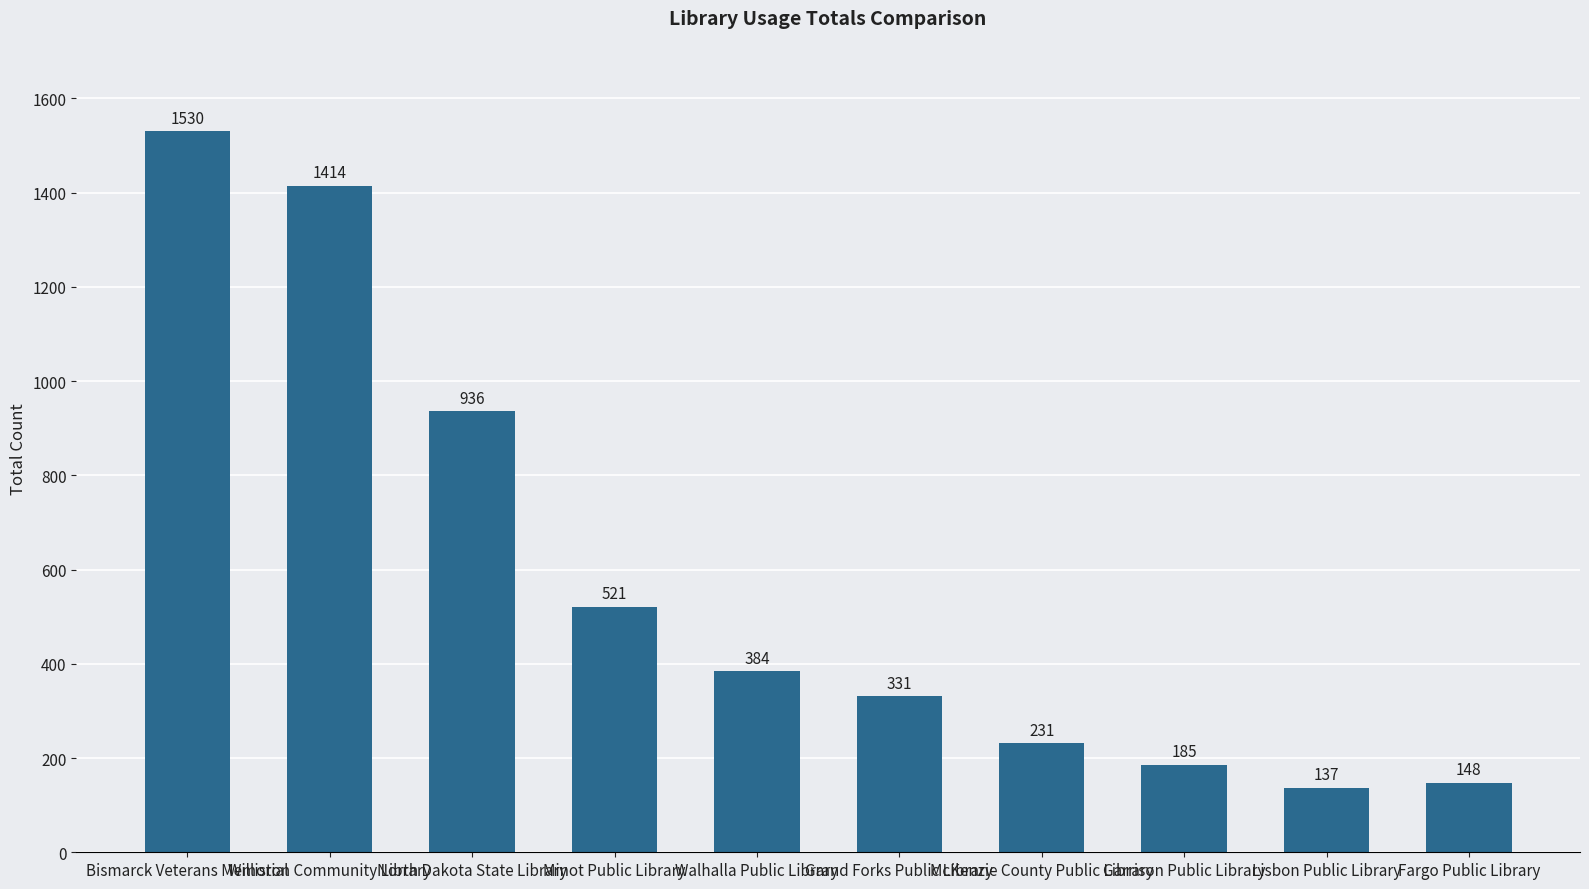

Reading left to right, what are all the values shown in this chart?

1530	1414	936	521	384	331	231	185	137	148